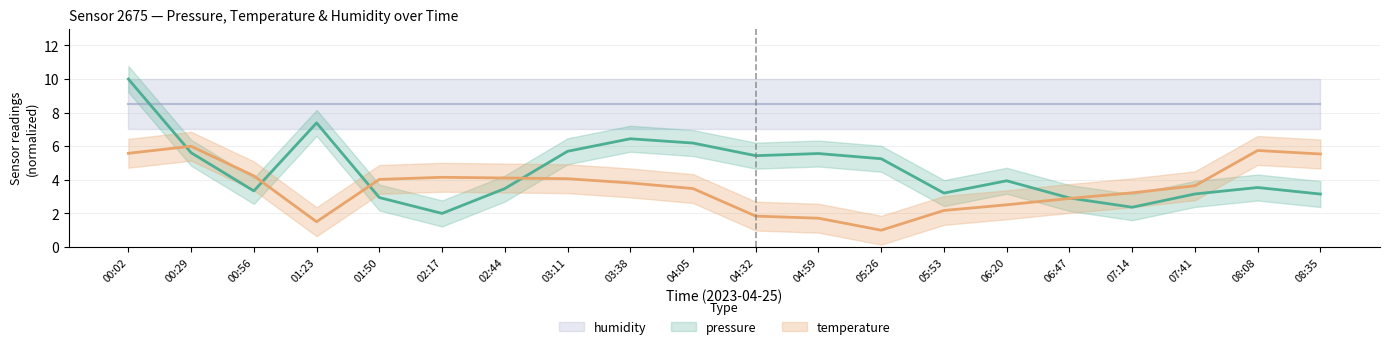

At how many categories does at least one series exceed 1?

20